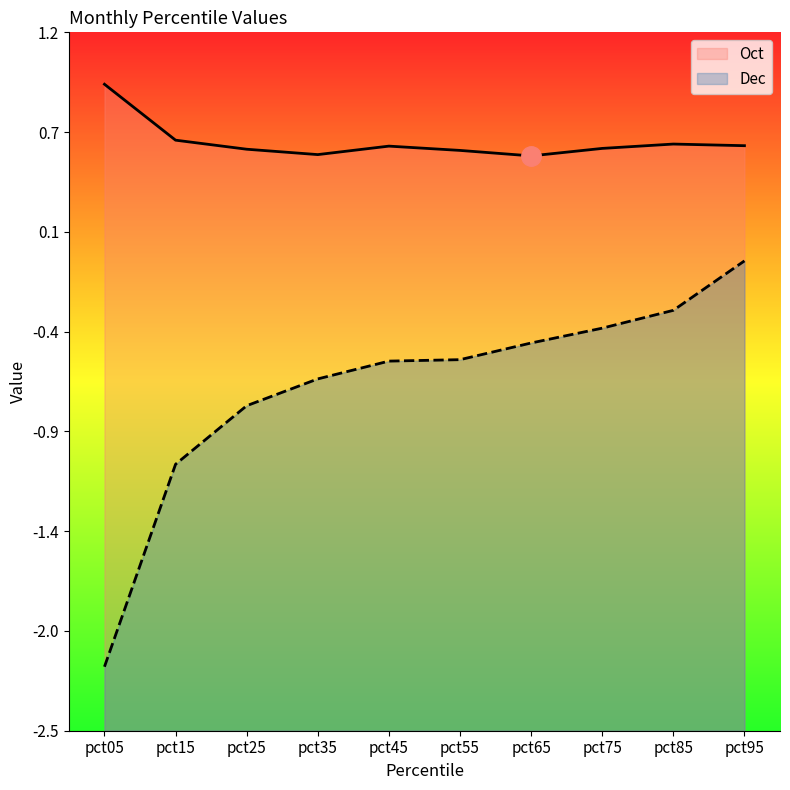

What value does the Dec series have at pct25?

-0.8